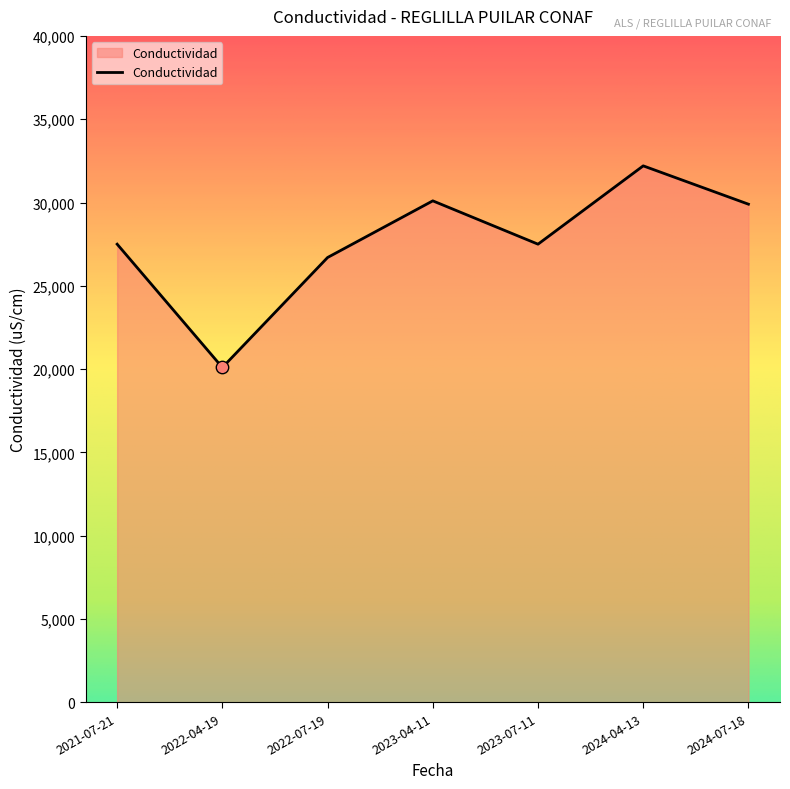

What is the change in value from 2023-07-11 to 2024-07-18?

+2400